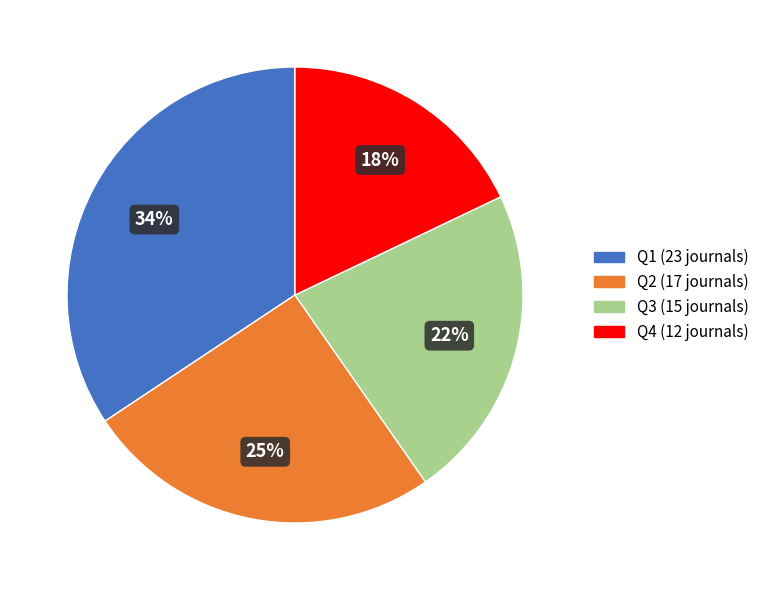

Which slice is the smallest?

Q4